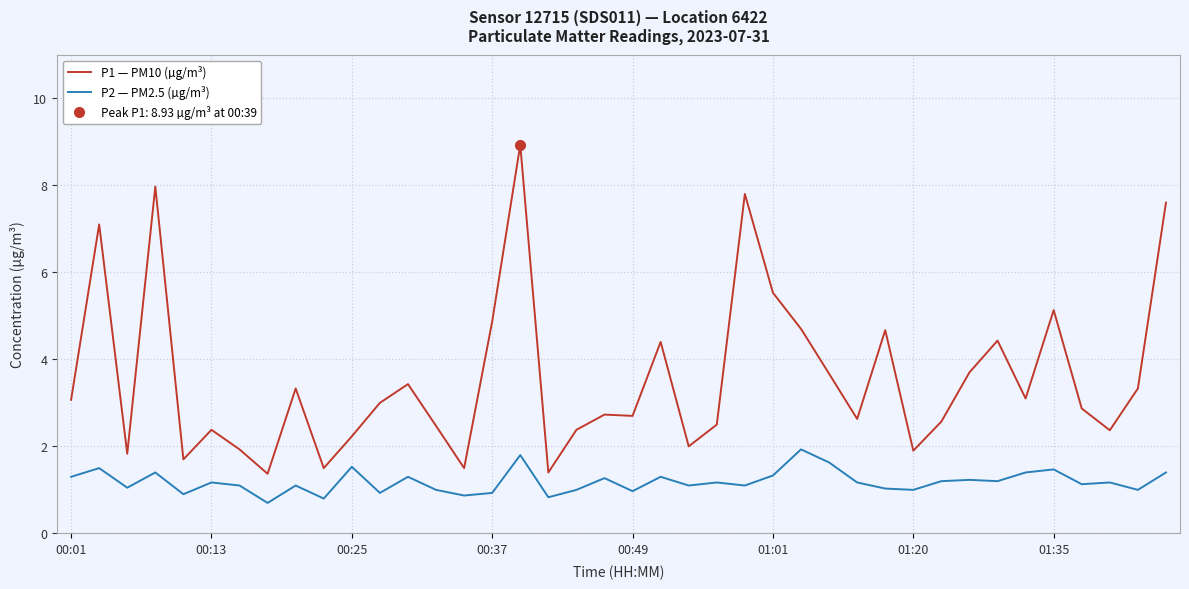

True or false: P2 — PM2.5 (µg/m³) has a value of 1.6 at 27.

True